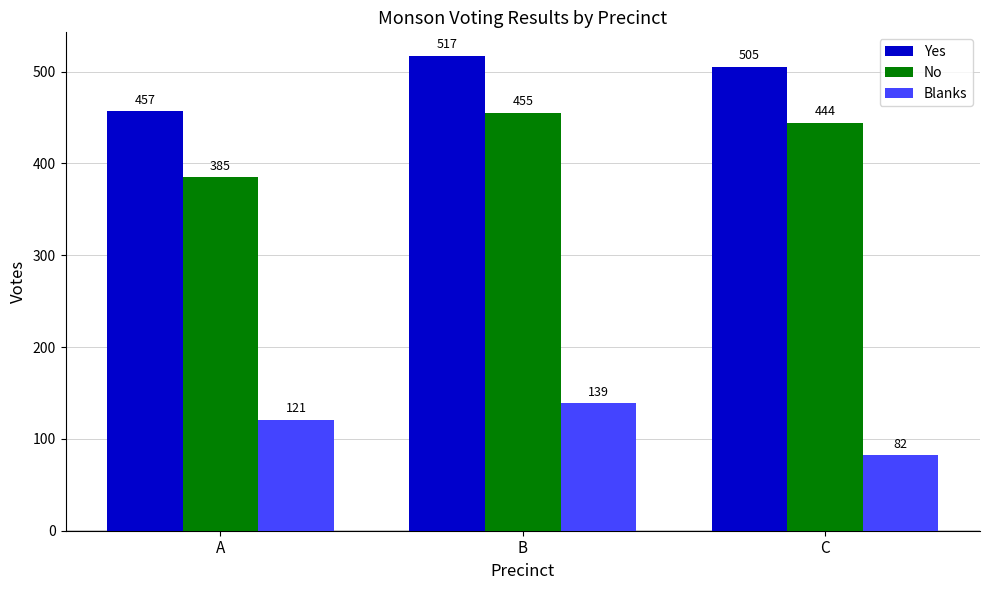

What are all the series names shown in the legend?

Yes, No, Blanks